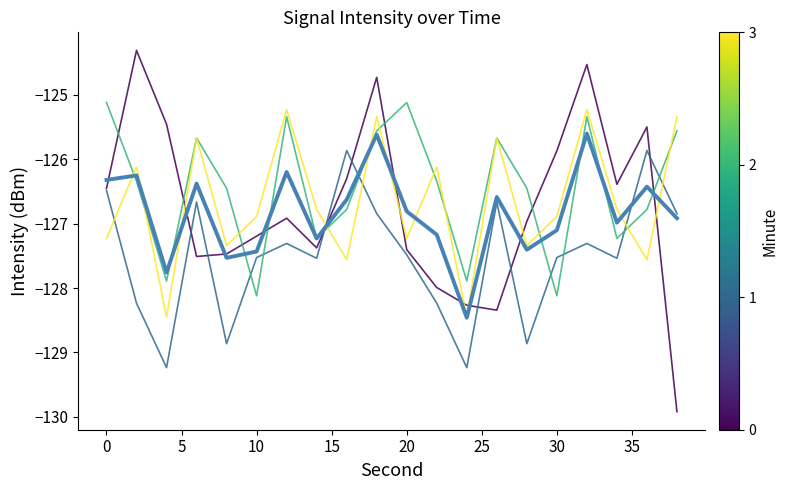

What is the maximum value shown in the chart?

-124.3